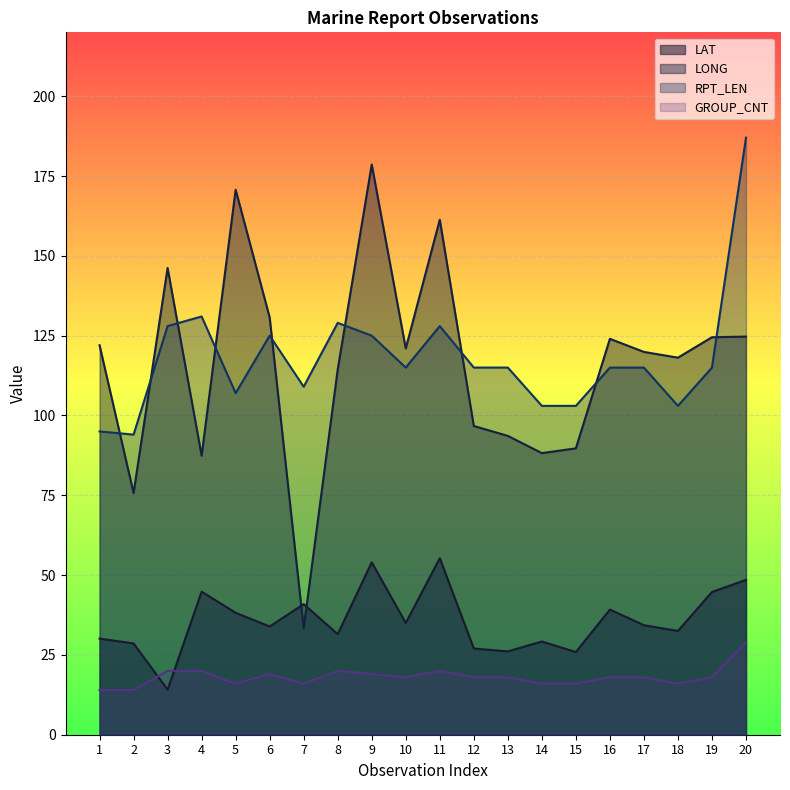

What is the sum of the RPT_LEN values at 7 and 19?

224.0